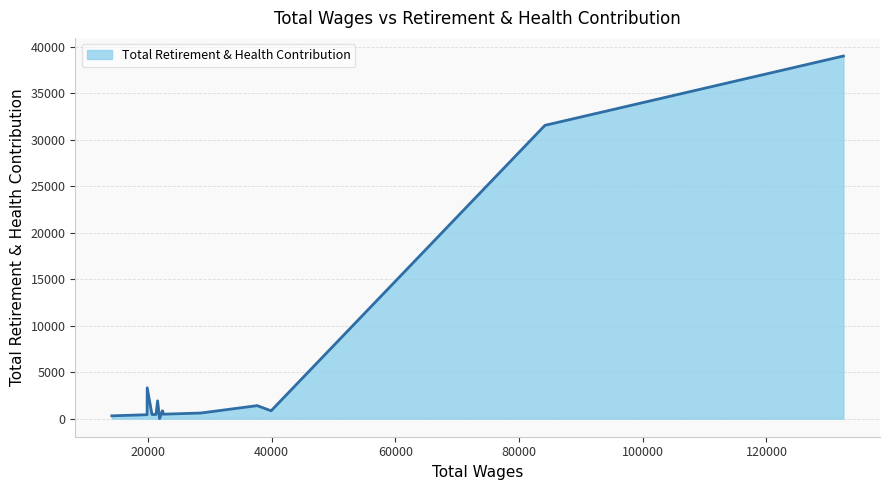

What is the difference between the maximum and minimum values?

38988